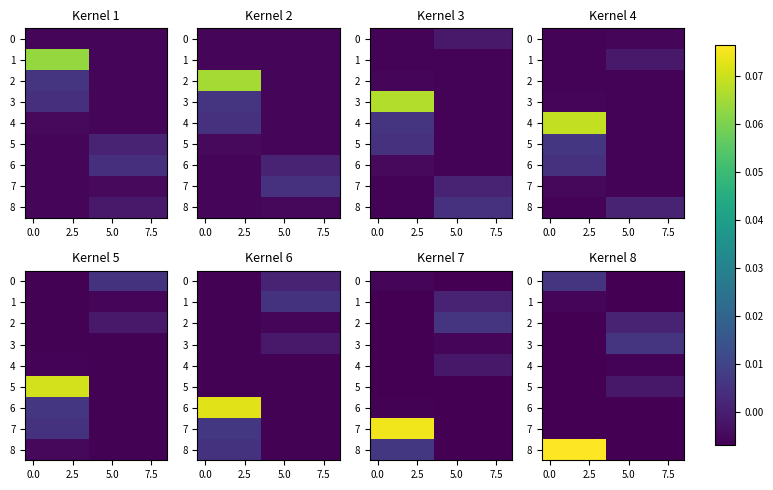

What is the maximum value shown in the chart?

0.1